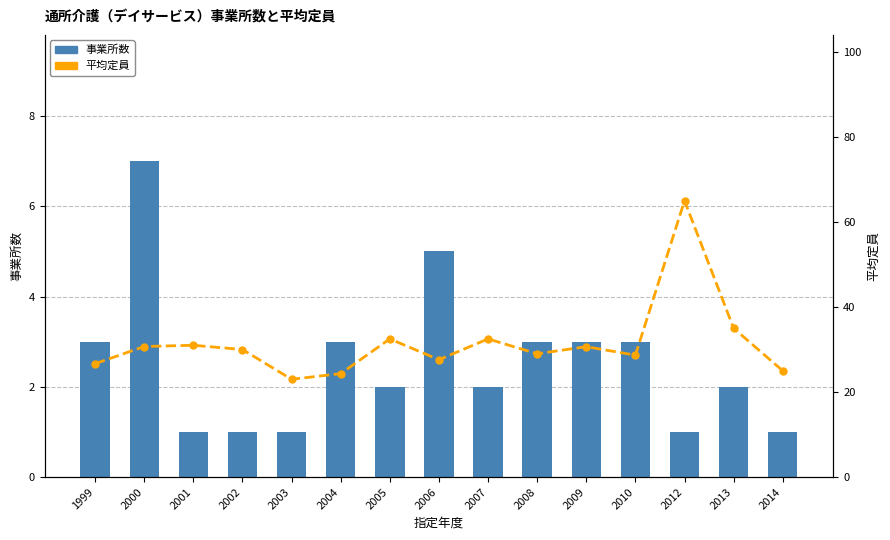

What is the spread (max minus min) of values at 2010?

25.7